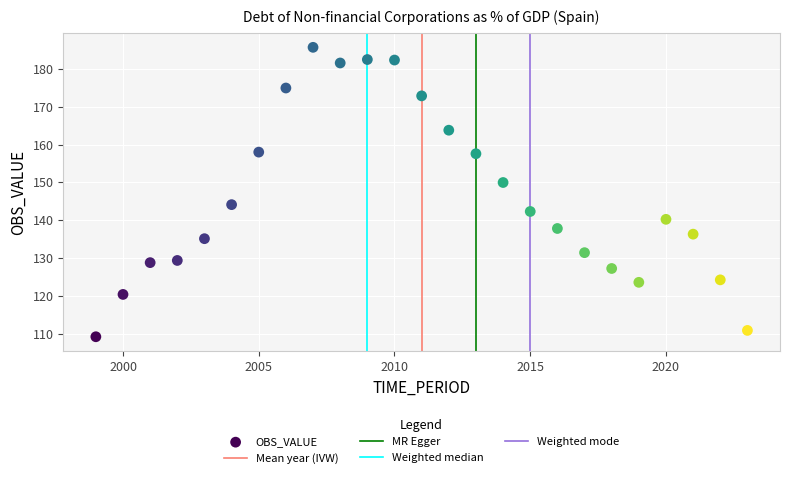

What is the range of X values (max minus min)?

24.0